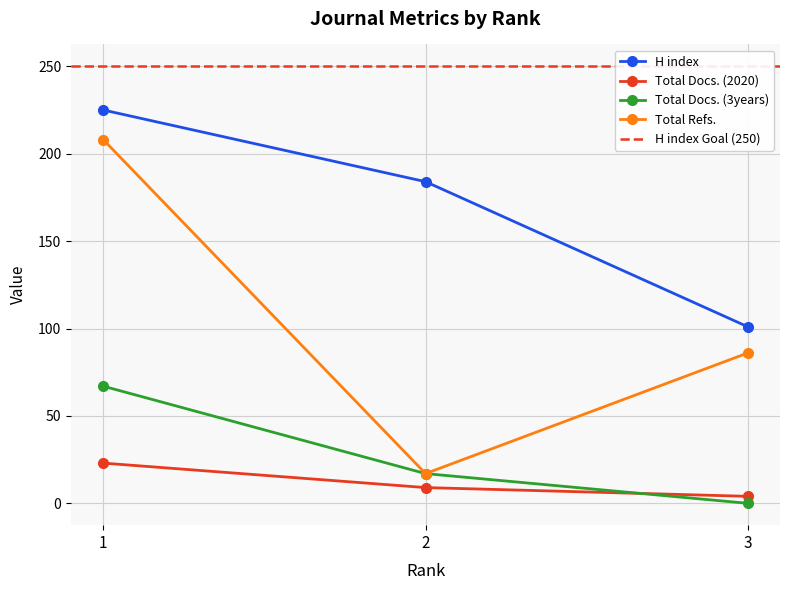

At which category is the sum across all series the highest?

1